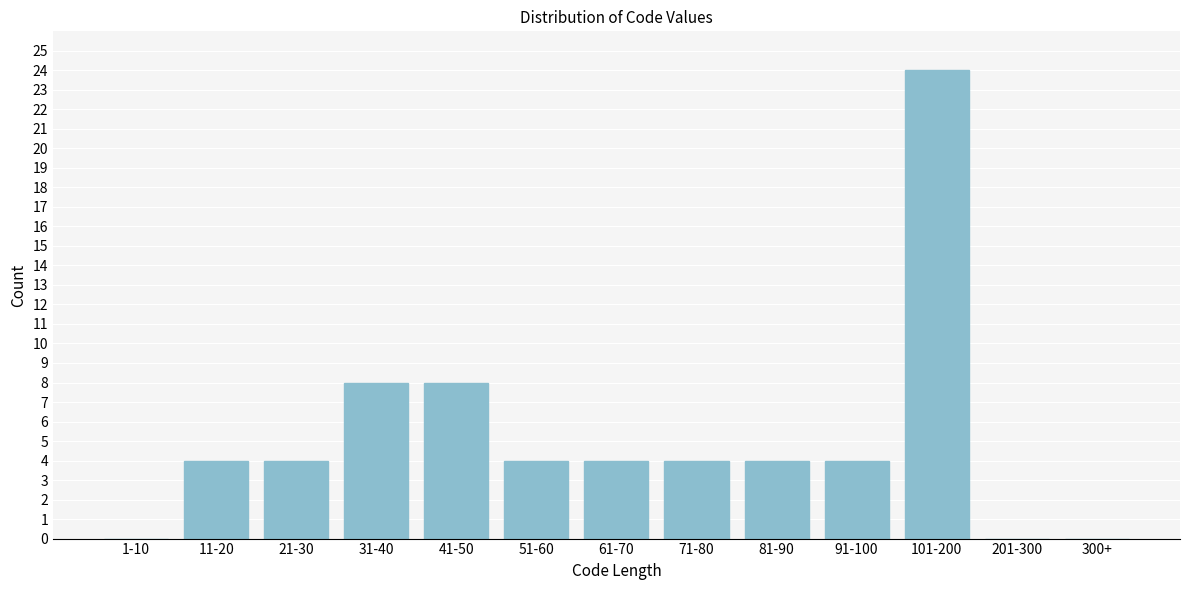

Reading right to left, list all the values displayed in this chart.

300+=0	201-300=0	101-200=24	91-100=4	81-90=4	71-80=4	61-70=4	51-60=4	41-50=8	31-40=8	21-30=4	11-20=4	1-10=0